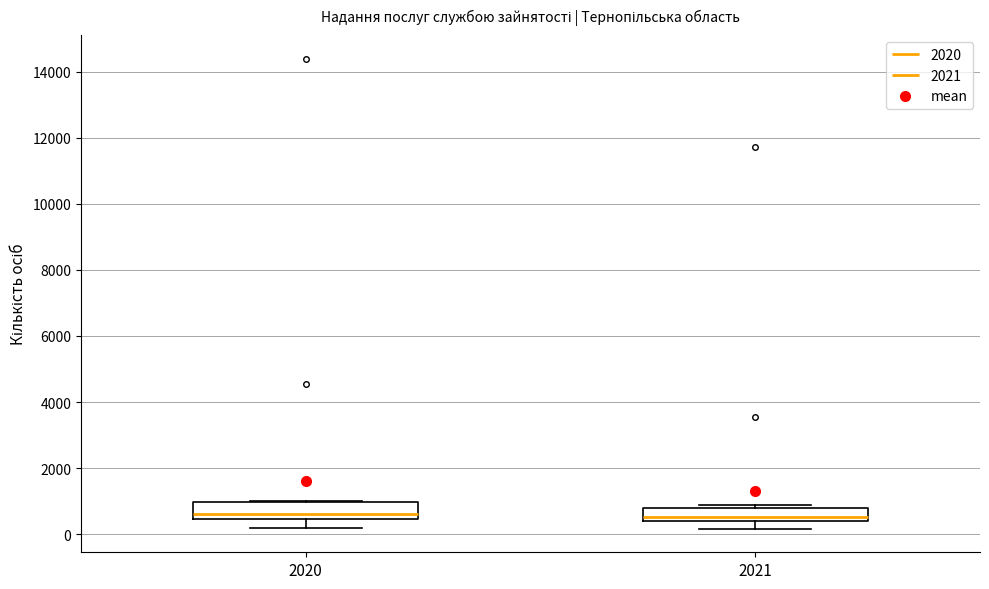

Where does the median line of the box at x = 2021 sit on the y-axis? The values are not printed on the chart, so give them approximately, as read against the axis.

600